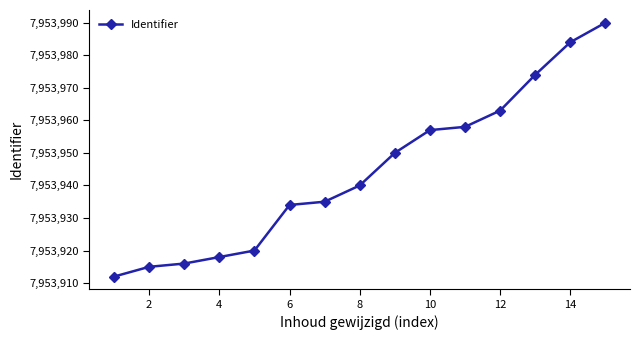

What is the difference between the maximum and minimum values?

78